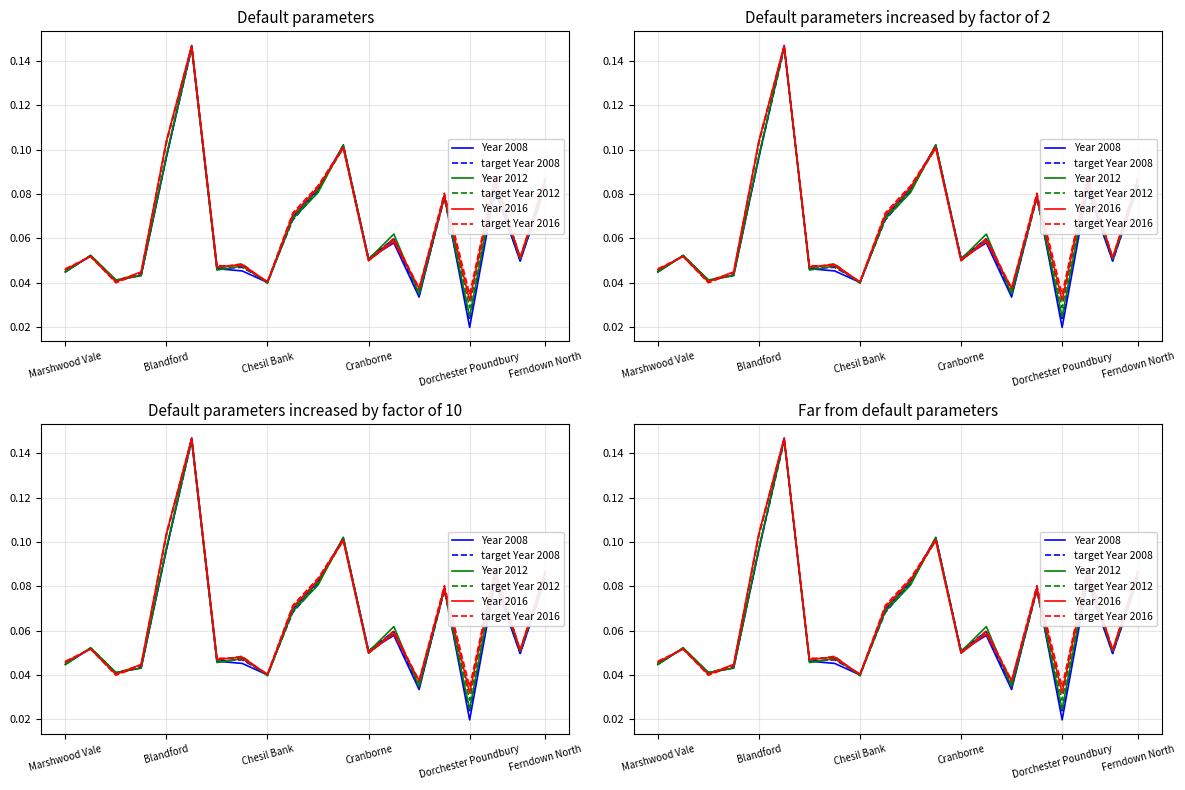

After their last crossing, which series has the higher values: target Year 2016 or Year 2012?

target Year 2016